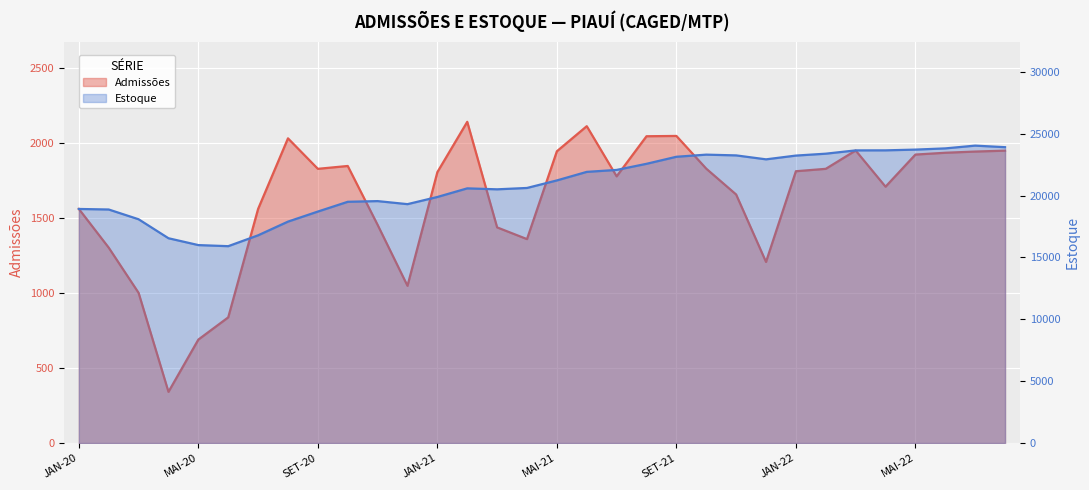

List the series in order of their overall mean, lowest first.

Admissões, Estoque